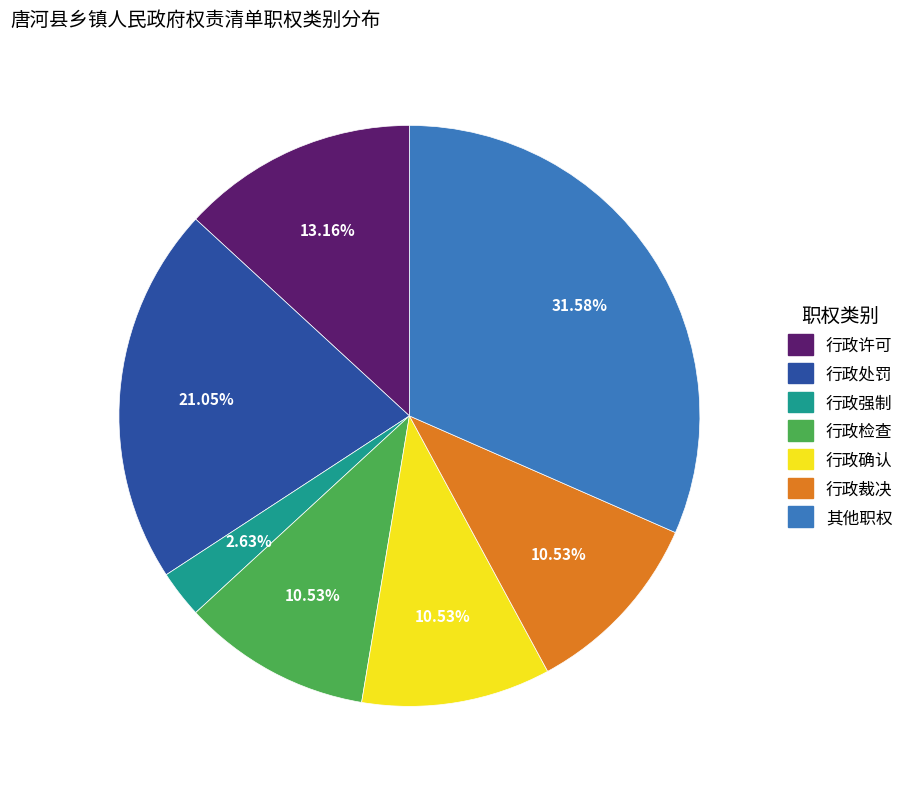

Count the number of slices in the pie.

7